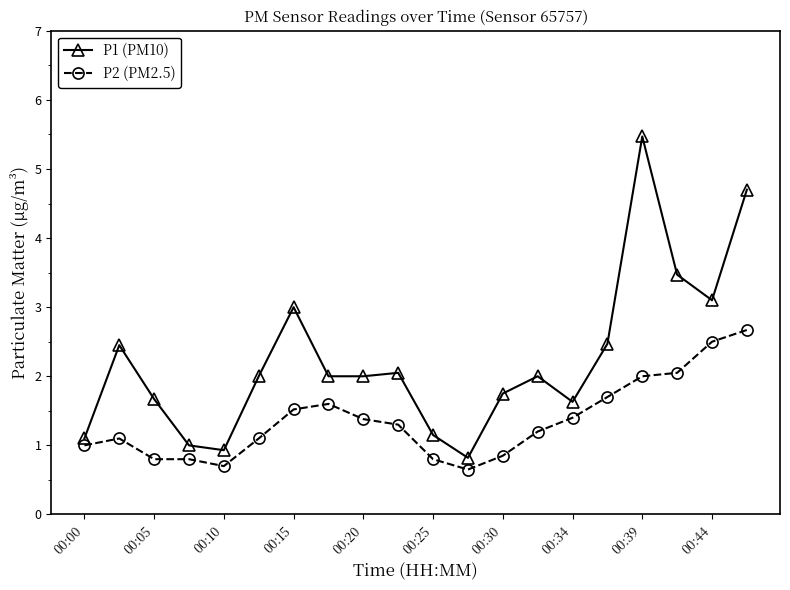

Does the chart display data point markers on the line(s)?

Yes